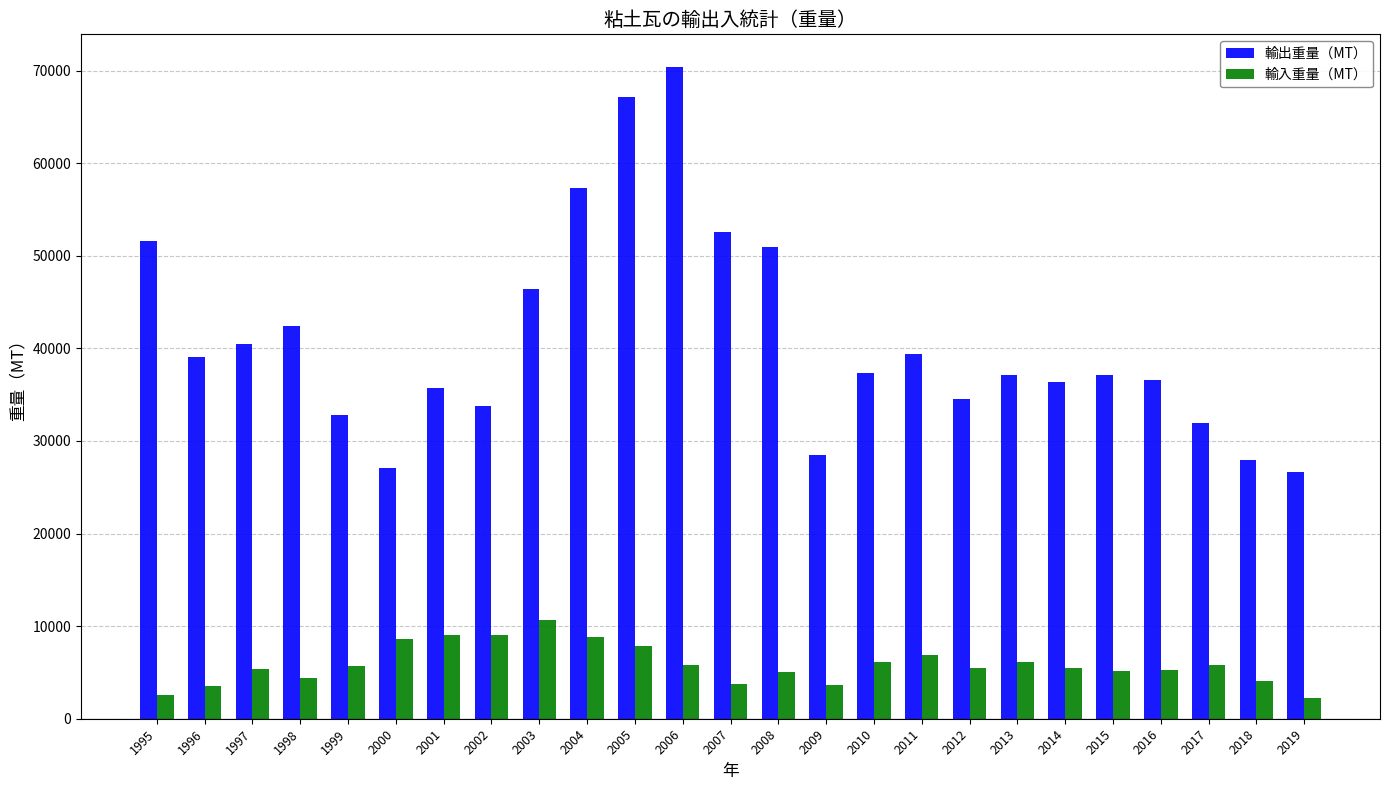

What is the highest value of the 輸出重量（MT） series?

70403